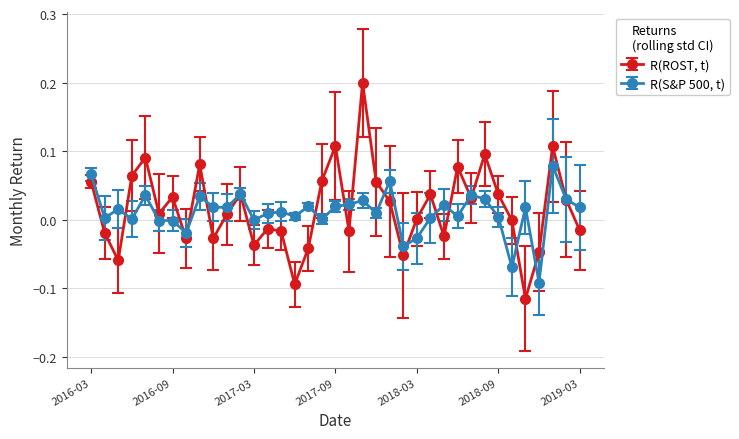

After their last crossing, which series has the higher values: R(ROST, t) or R(S&P 500, t)?

R(S&P 500, t)